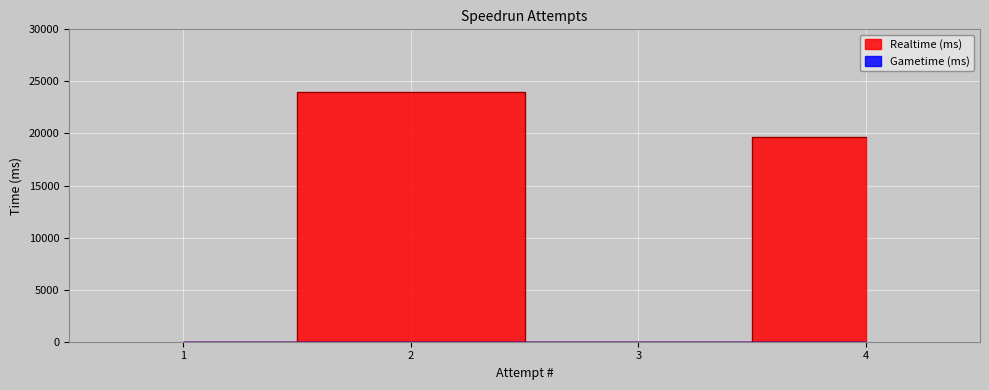

Which label corresponds to the smallest value in the chart?

3